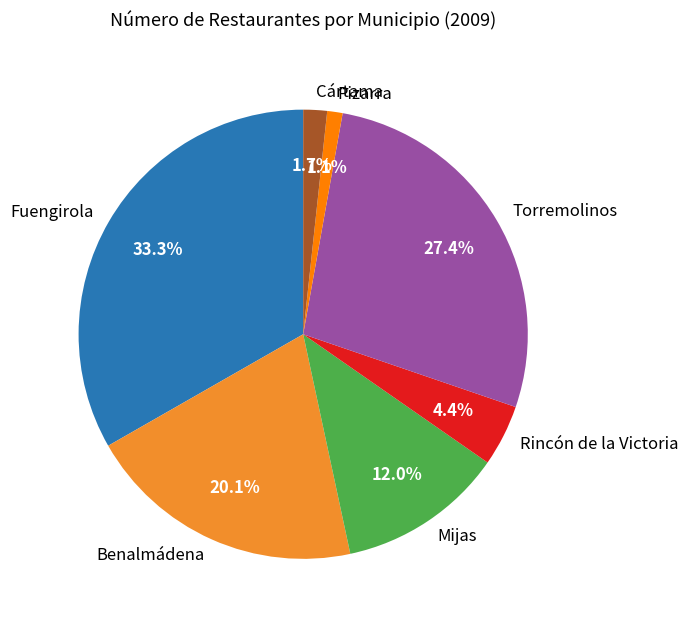

Is the sum of Rincón de la Victoria and Mijas greater than half?

No